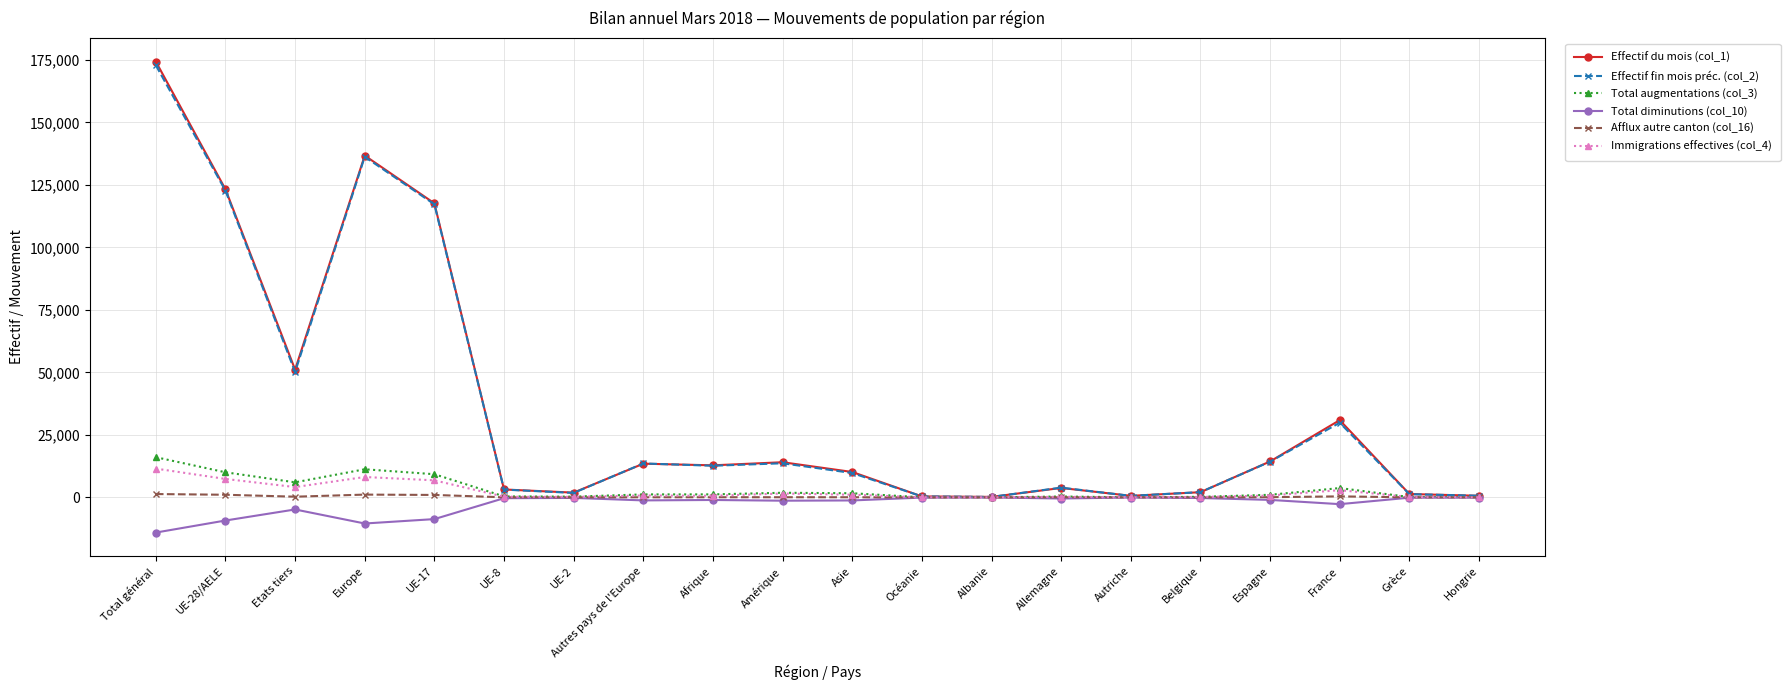

True or false: Immigrations effectives (col_4) has more than 1 points higher than both neighbors.

True